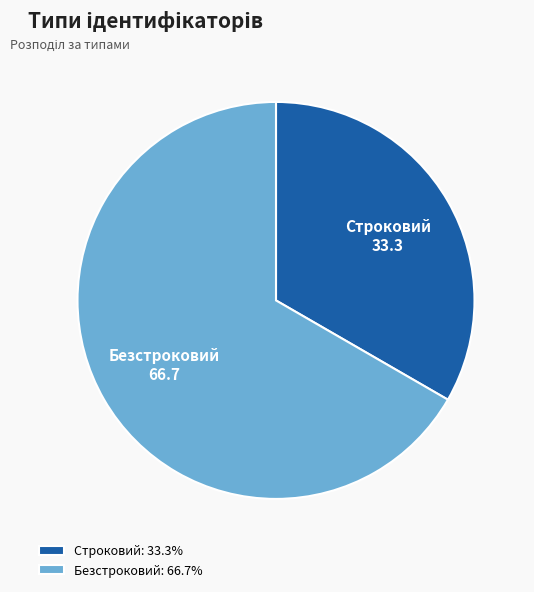

Rank the categories by value from highest to lowest.

Безстроковий, Строковий